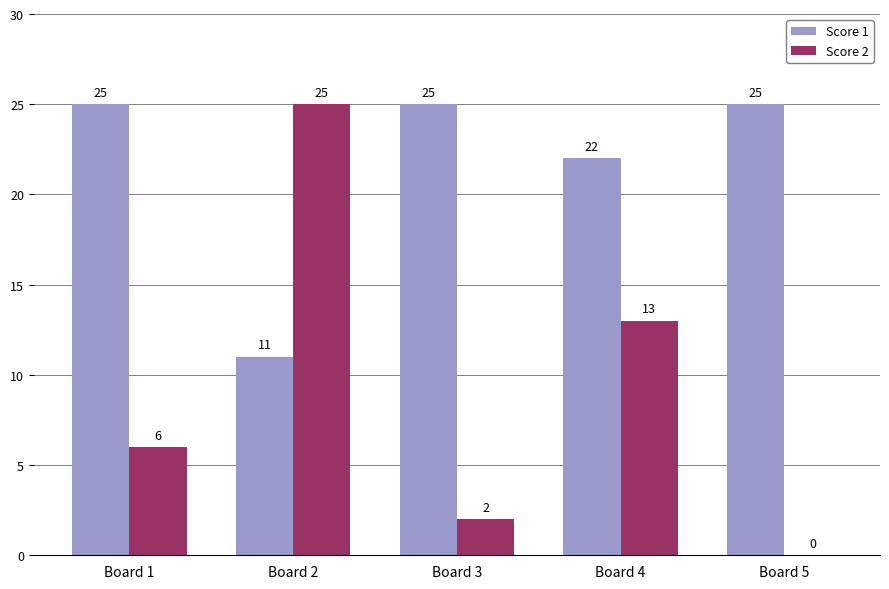

What is the sum of the Score 1 values at Board 5 and Board 1?

50